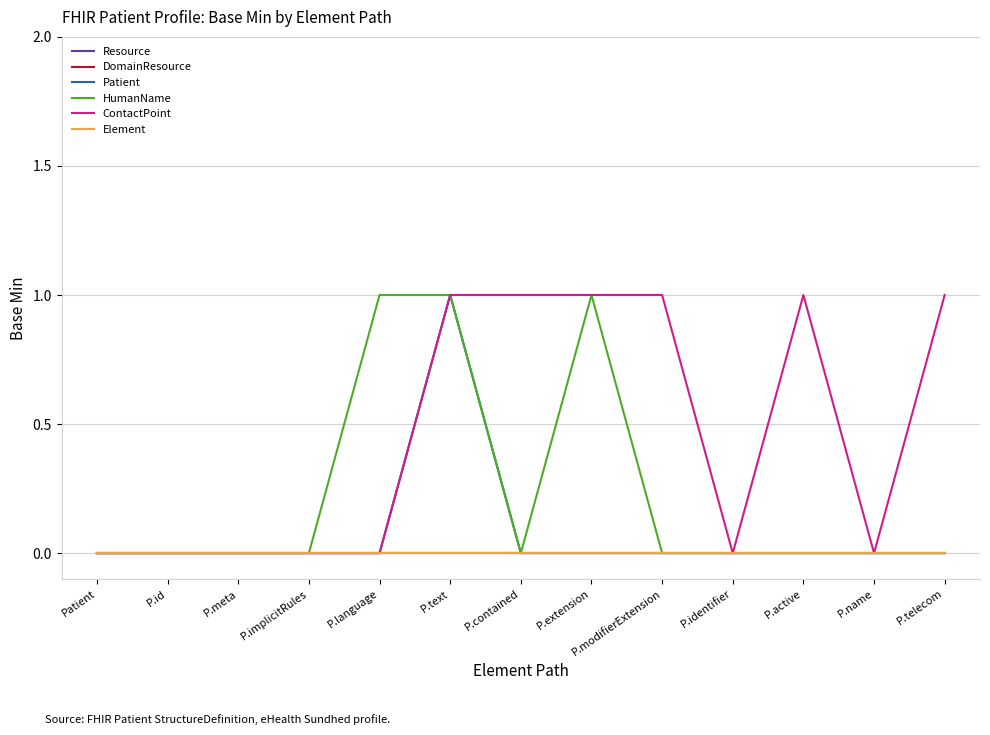

The Patient series shows 0 at P.contained. True or false?

True